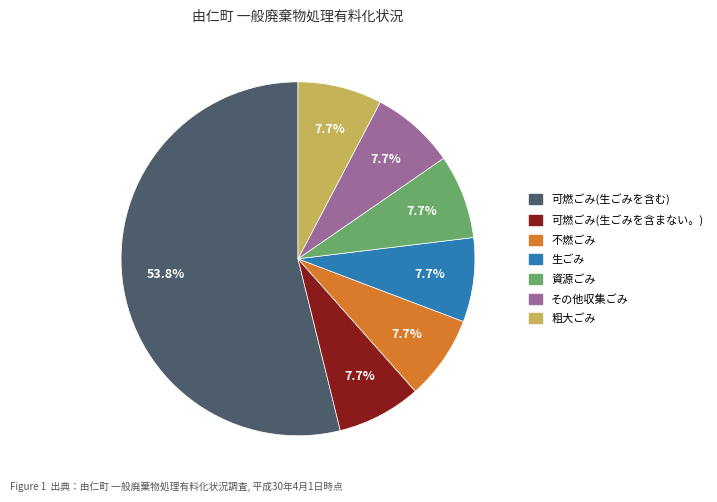

To the nearest percent, what is the average slice percentage?

14%